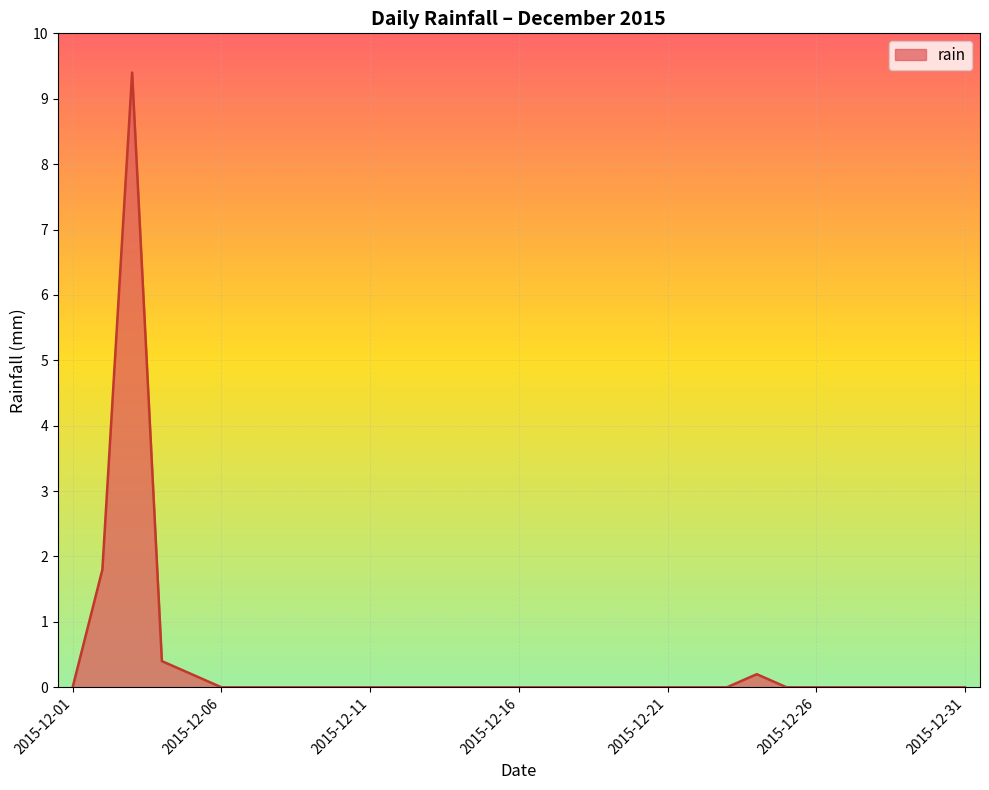

Does the chart have visible grid lines?

Yes